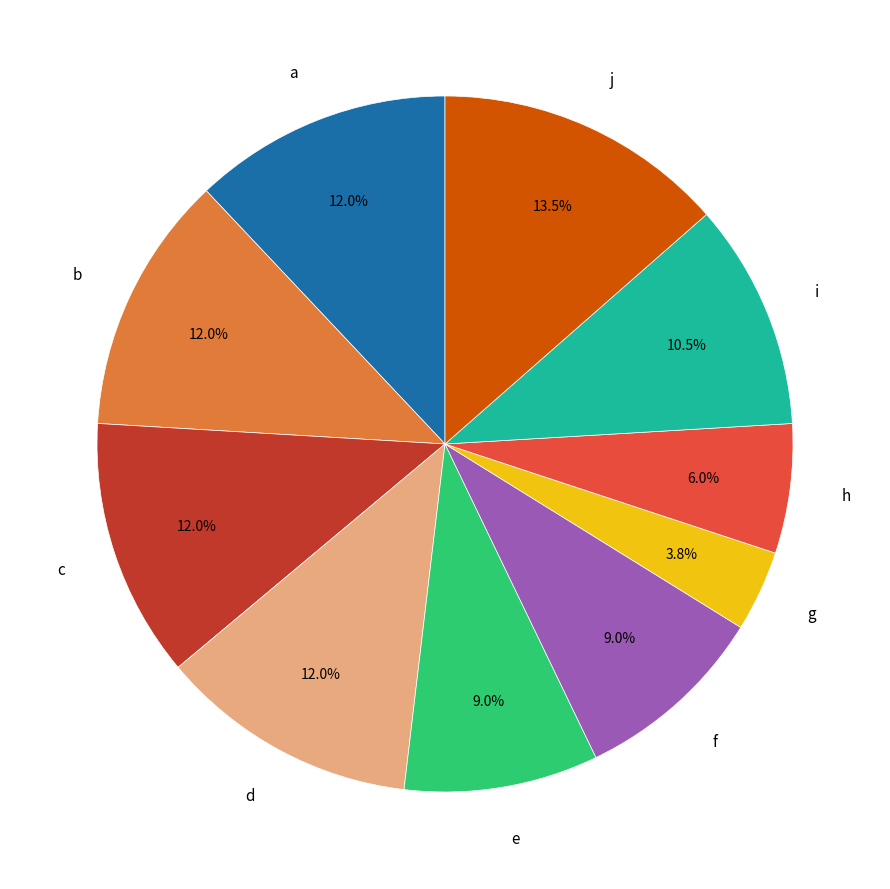

Does any single category account for the majority?

No